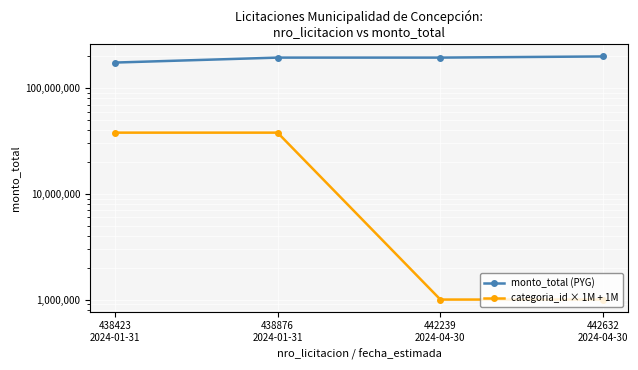

What is the label of the 4th point from the left?

442632
2024-04-30